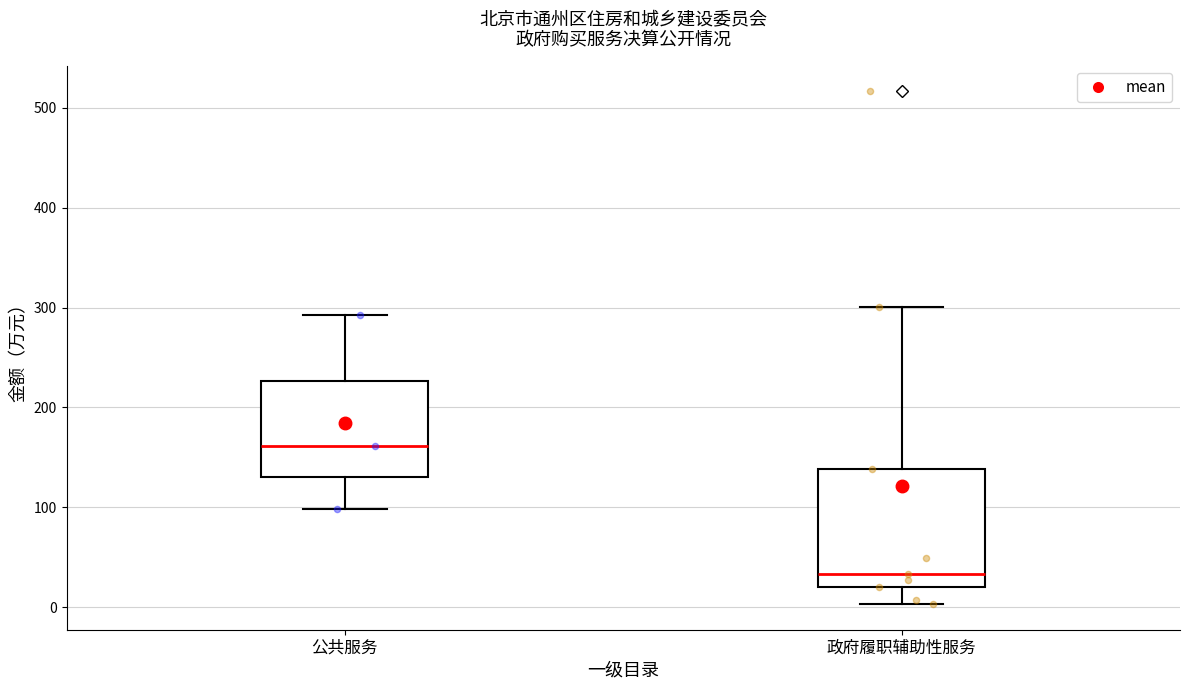

Where does the median line of the box for 政府履职辅助性服务 sit on the y-axis? The values are not printed on the chart, so give them approximately, as read against the axis.

30